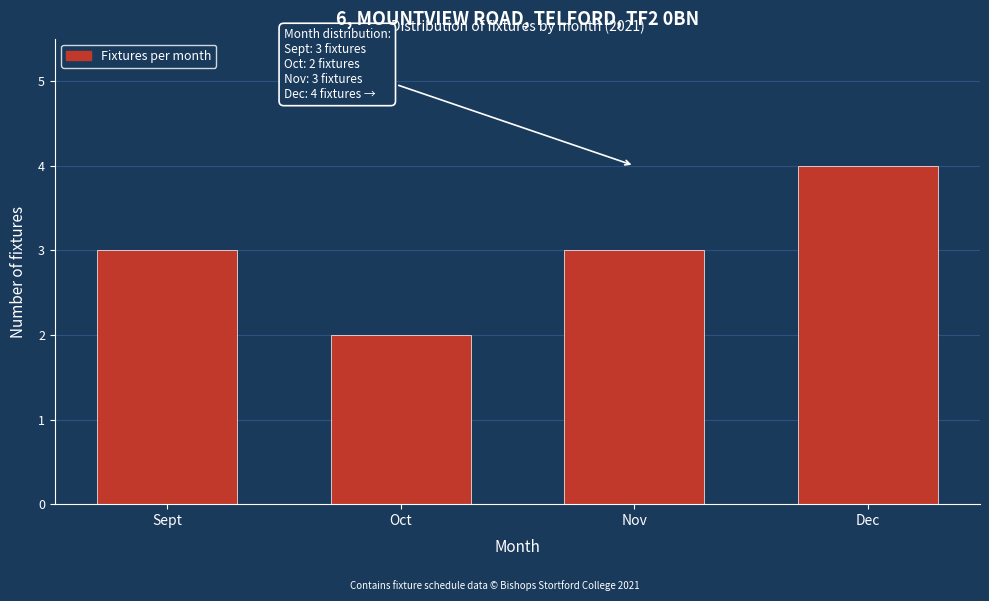

Reading left to right, extract all data points from this chart.

Sept=3	Oct=2	Nov=3	Dec=4